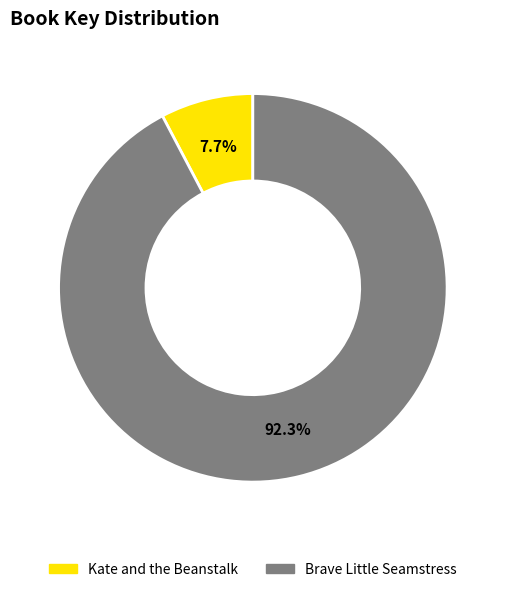

Approximately how many times larger is the value at Brave Little Seamstress compared to Kate and the Beanstalk?

12.0